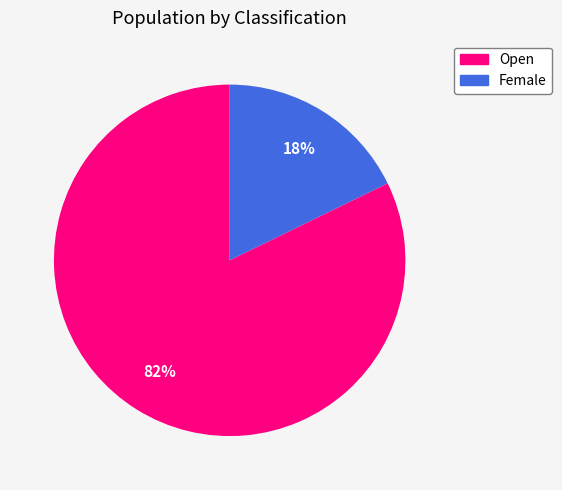

Is the sum of Open and Female greater than half?

Yes